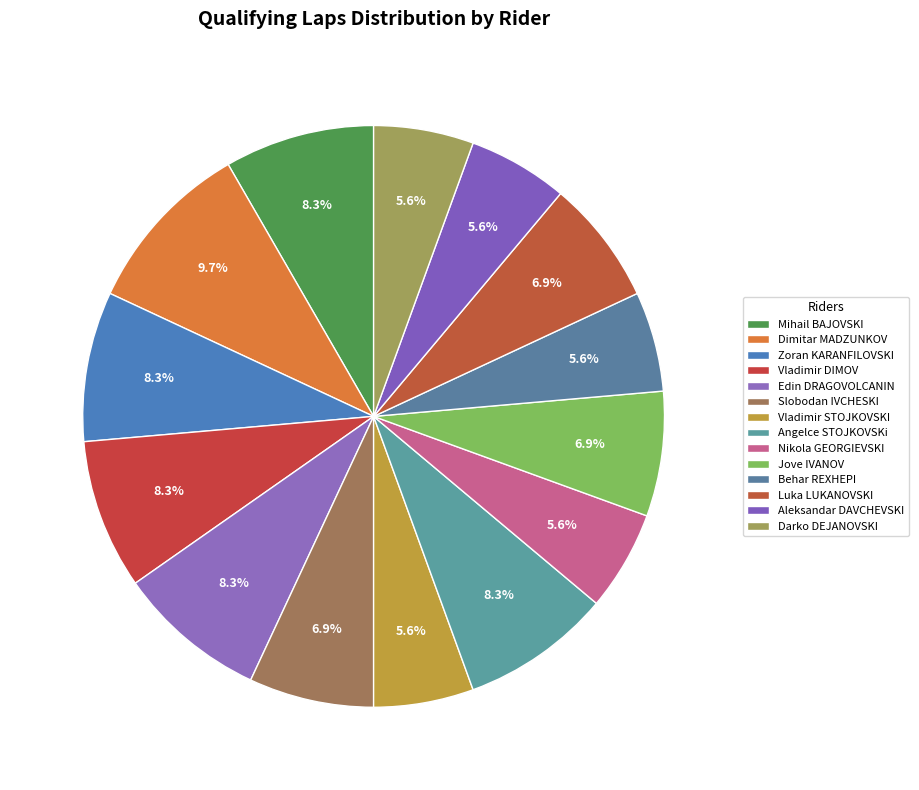

How many slices are in this pie chart?

14